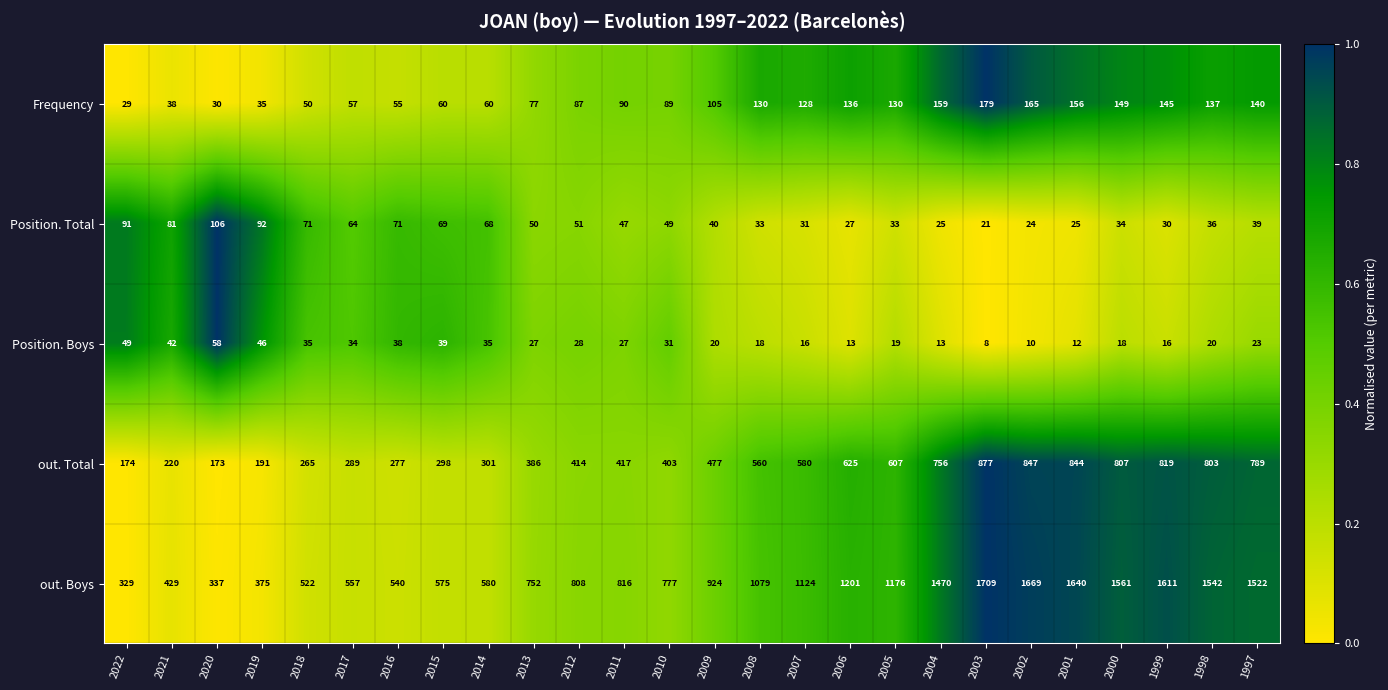

The Position. Boys series shows 13 at 2004. True or false?

True